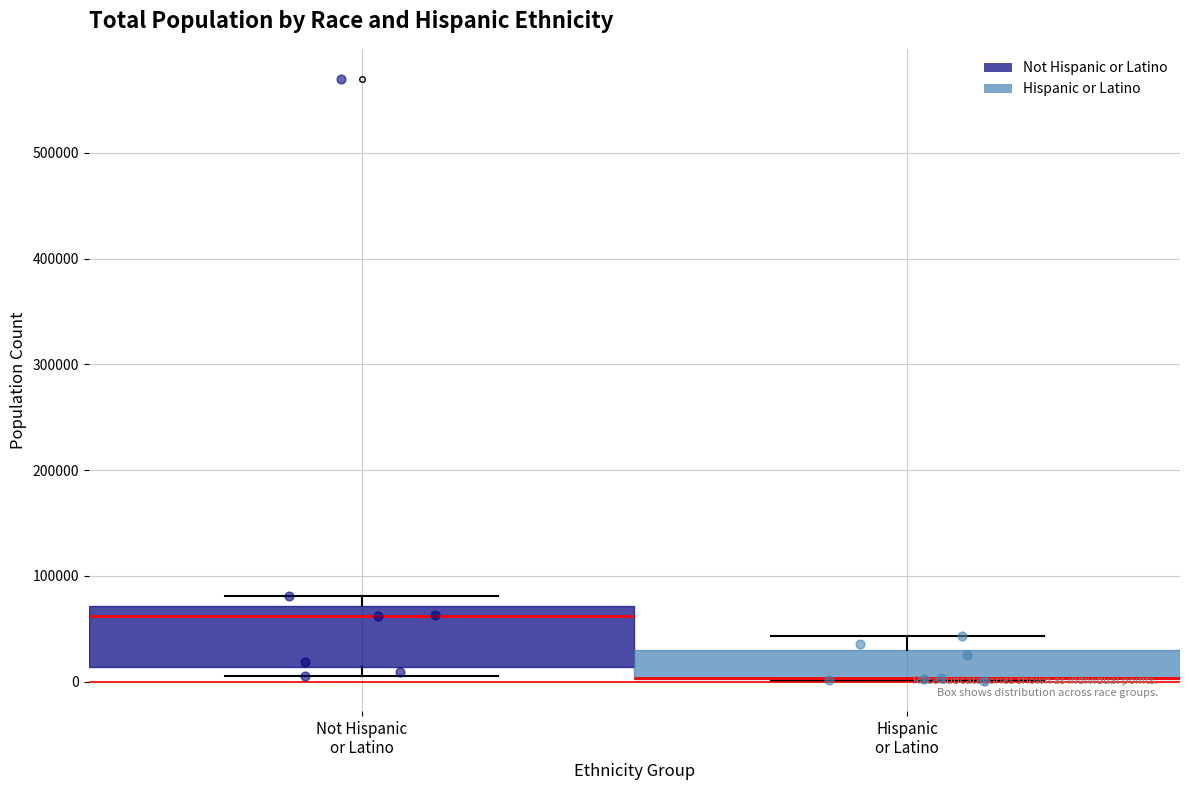

Reading left to right, transcribe this box plot: for each box, give where its median line is, the range the box spans, and where its two whiskers end, as read against the y-axis. The values are not printed on the chart, so give them approximately, as read against the axis.

Not Hispanic or Latino: median 60000, box 10000 to 70000, whiskers 10000 (just below the box's lower edge) to 80000
Hispanic or Latino: median 0 (drawn on the box's lower edge), box 0 to 30000, whiskers 0 to 40000